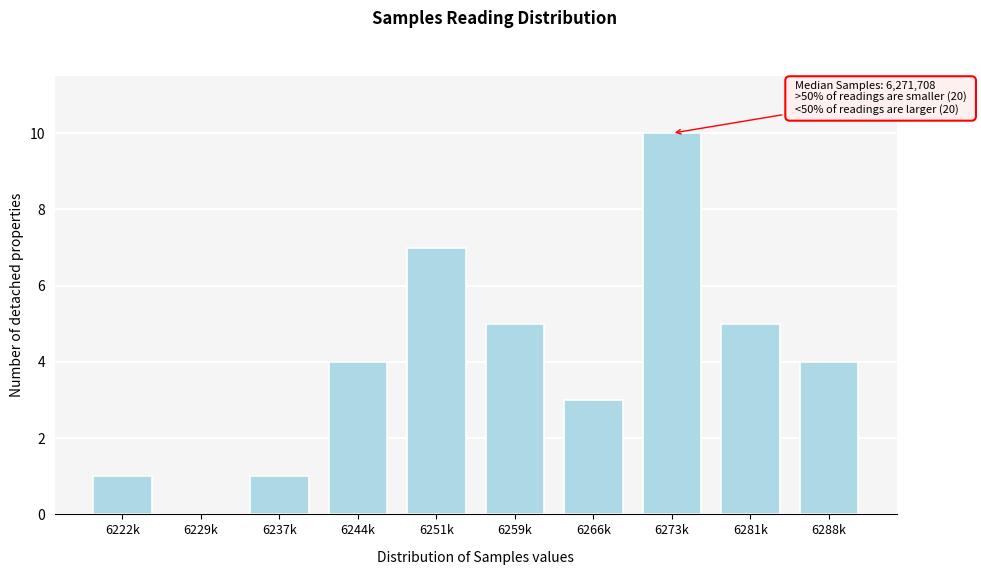

Reading left to right, transcribe all the data shown in this chart.

6222k=1	6229k=0	6237k=1	6244k=4	6251k=7	6259k=5	6266k=3	6273k=10	6281k=5	6288k=4